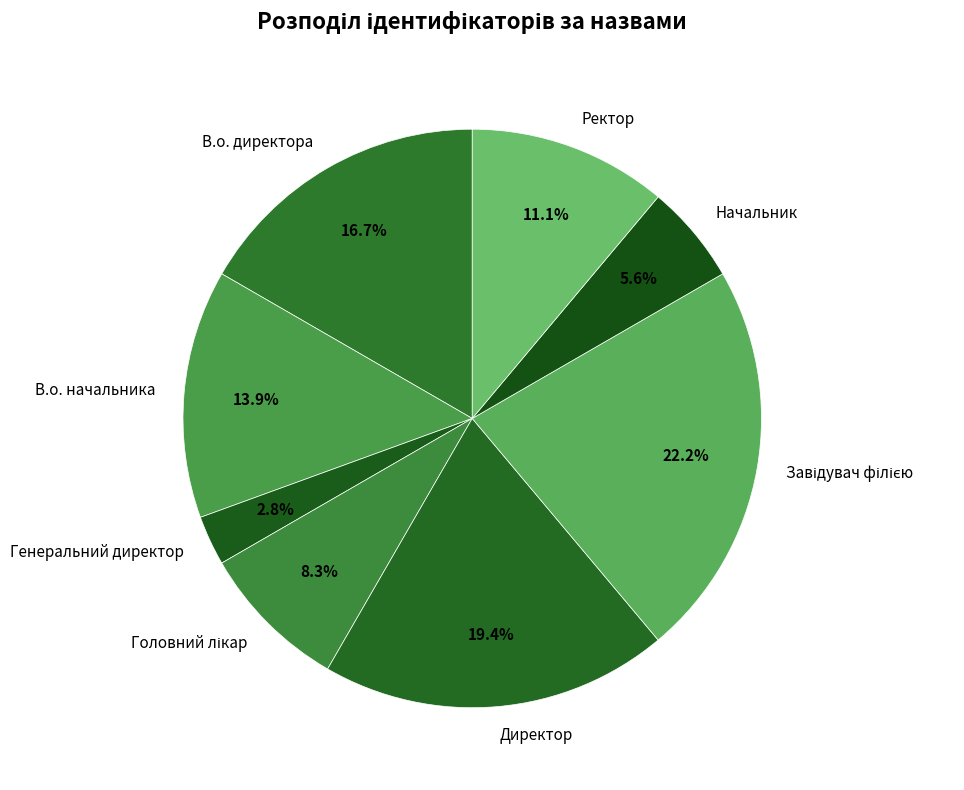

What is the total percentage of Генеральний директор and Ректор?

13.9%